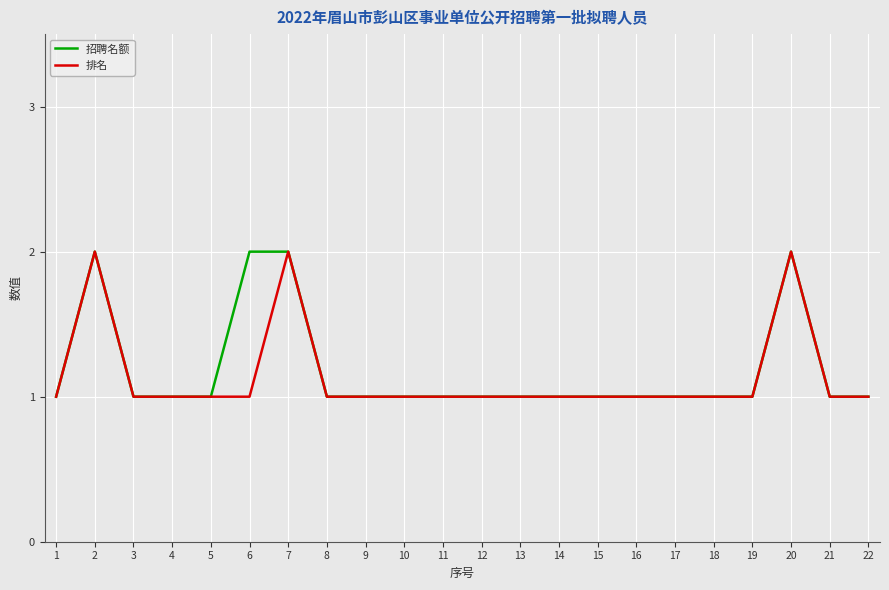

The 排名 series shows 2 at 3. True or false?

False